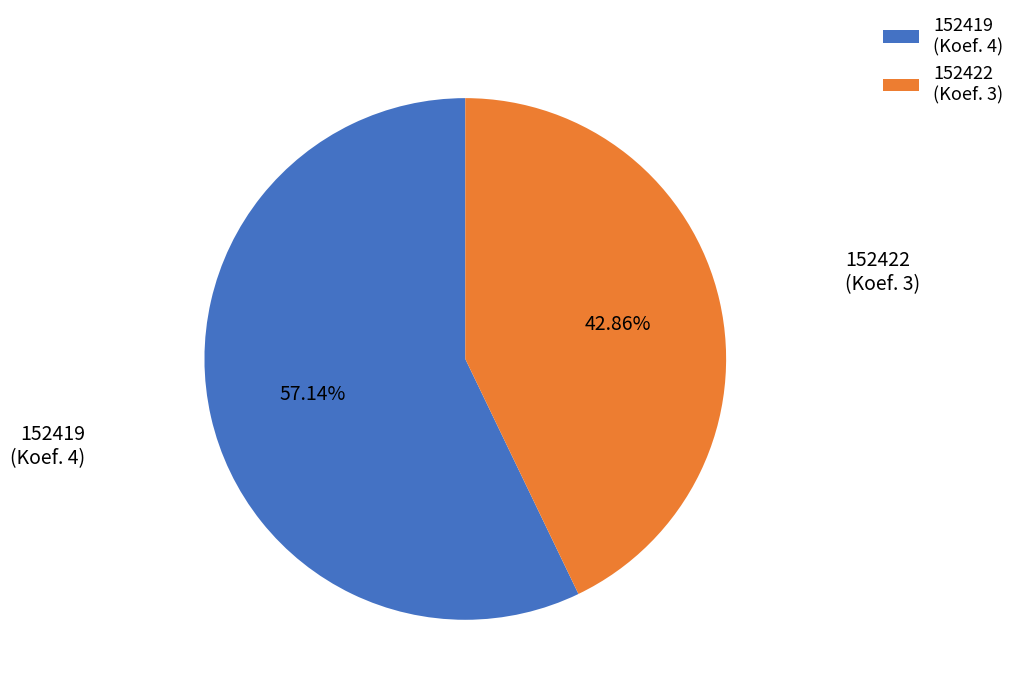

Is there a majority slice in this chart?

Yes